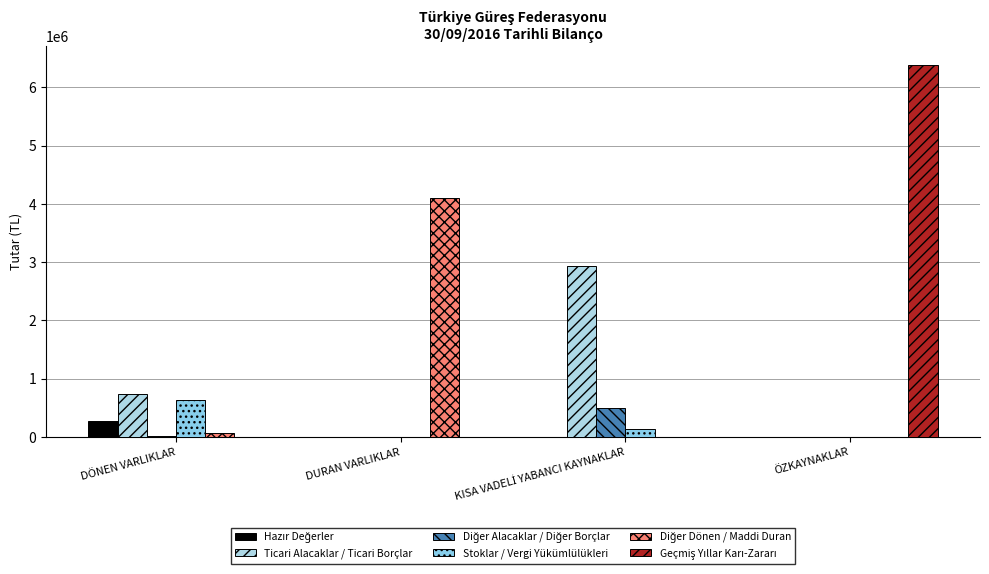

At which label does Diğer Alacaklar / Diğer Borçlar reach its minimum?

DURAN VARLIKLAR